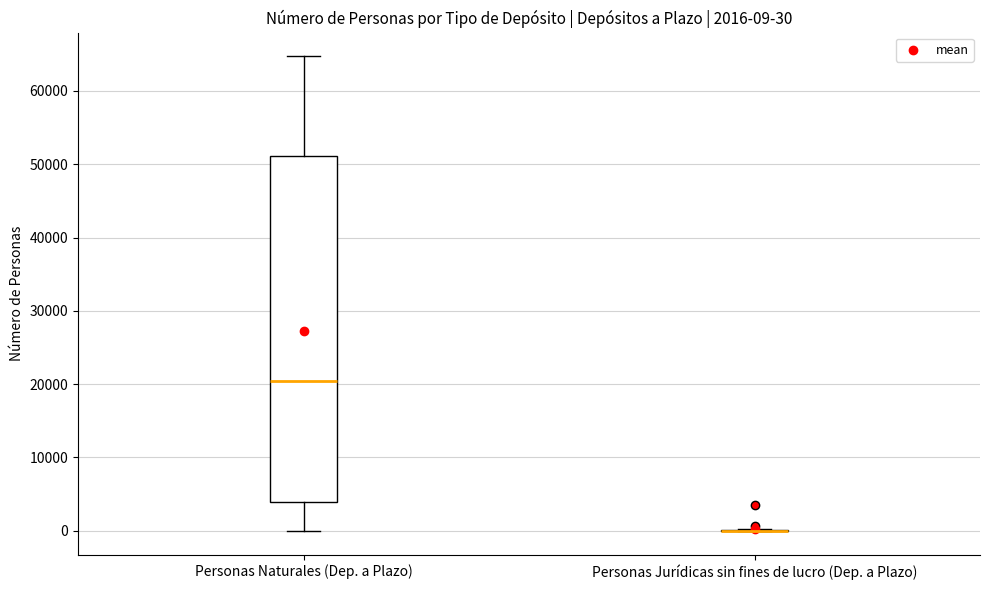

Comparing the boxes themselves (not the whiskers), which one is the tallest?

Personas Naturales (Dep. a Plazo)